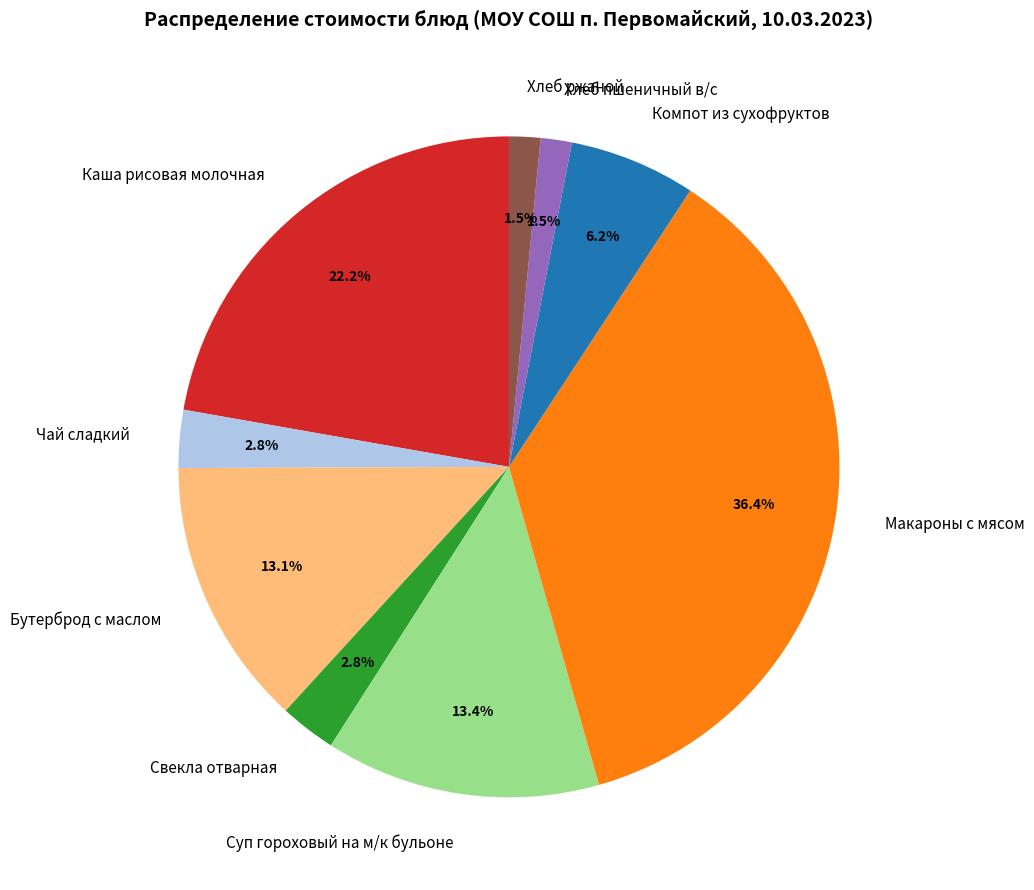

How many segments does this pie chart have?

9